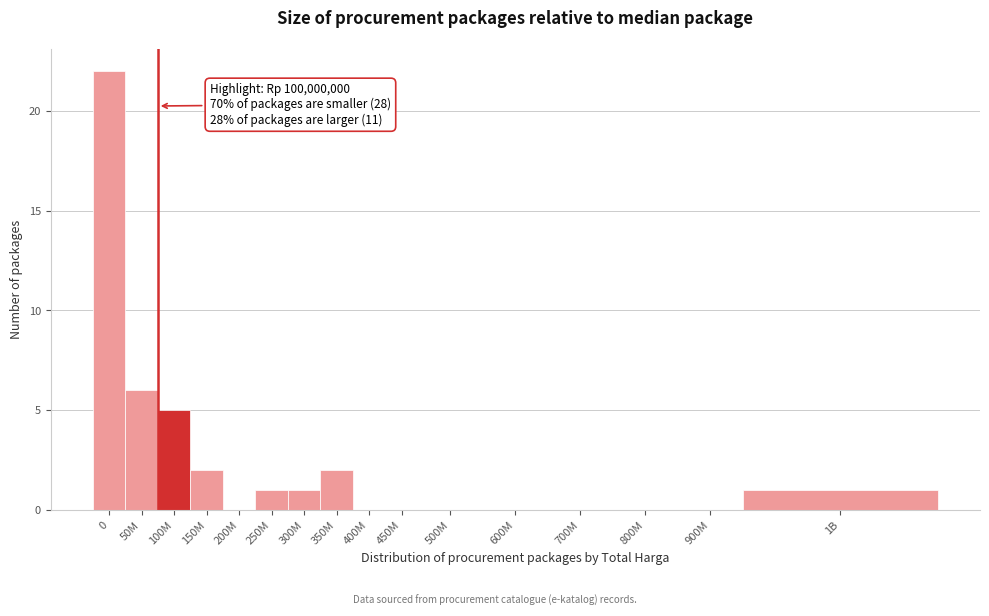

Reading right to left, what are all the values shown in this chart?

1B=1	900M=0	800M=0	700M=0	600M=0	500M=0	450M=0	400M=0	350M=2	300M=1	250M=1	200M=0	150M=2	100M=5	50M=6	0=22